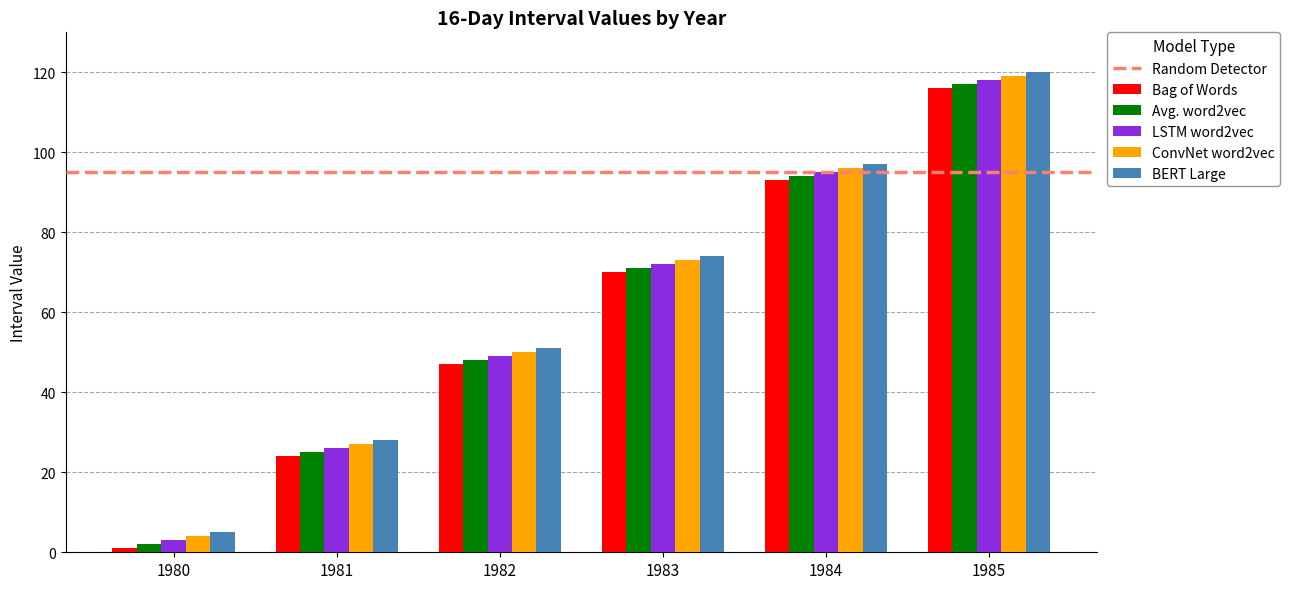

Is the value of ConvNet word2vec at 1984 greater than the value of Bag of Words at 1981?

Yes